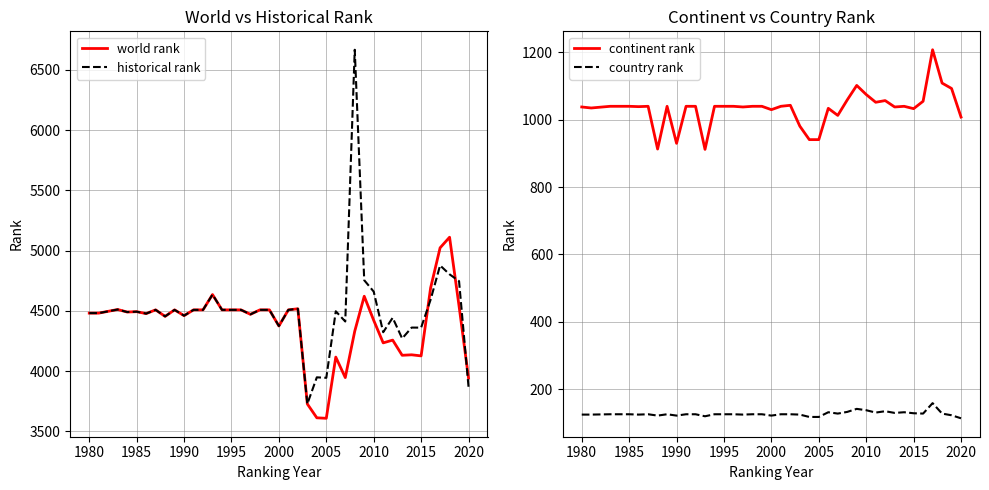

How many data points in country rank are less than 125?

13